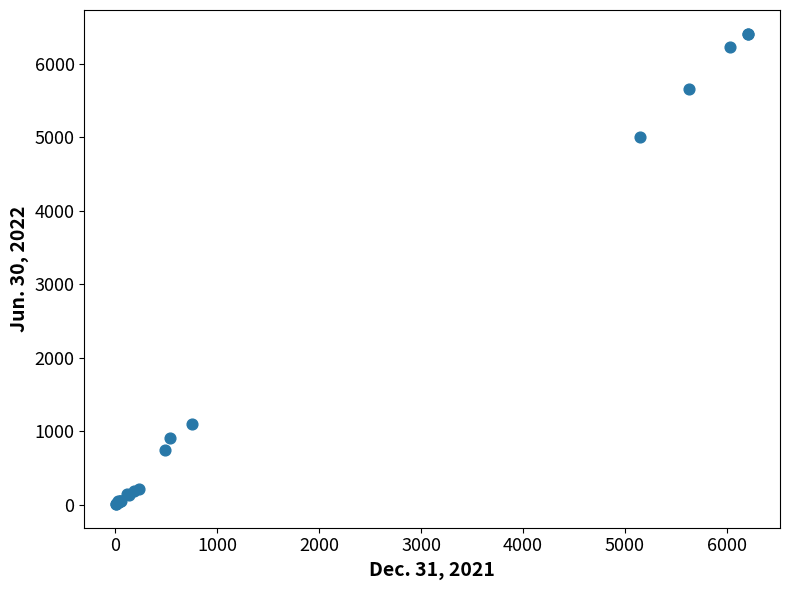

What Y value in the scatter plot is closest to 3208?

4998.2